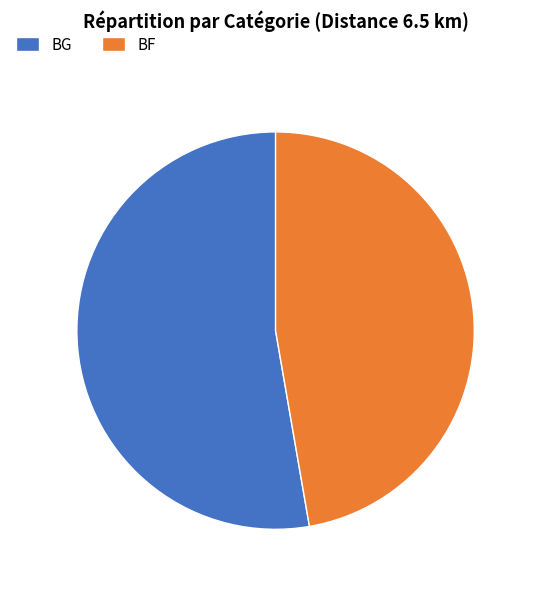

True or false: BF accounts for 47% of the total.

True